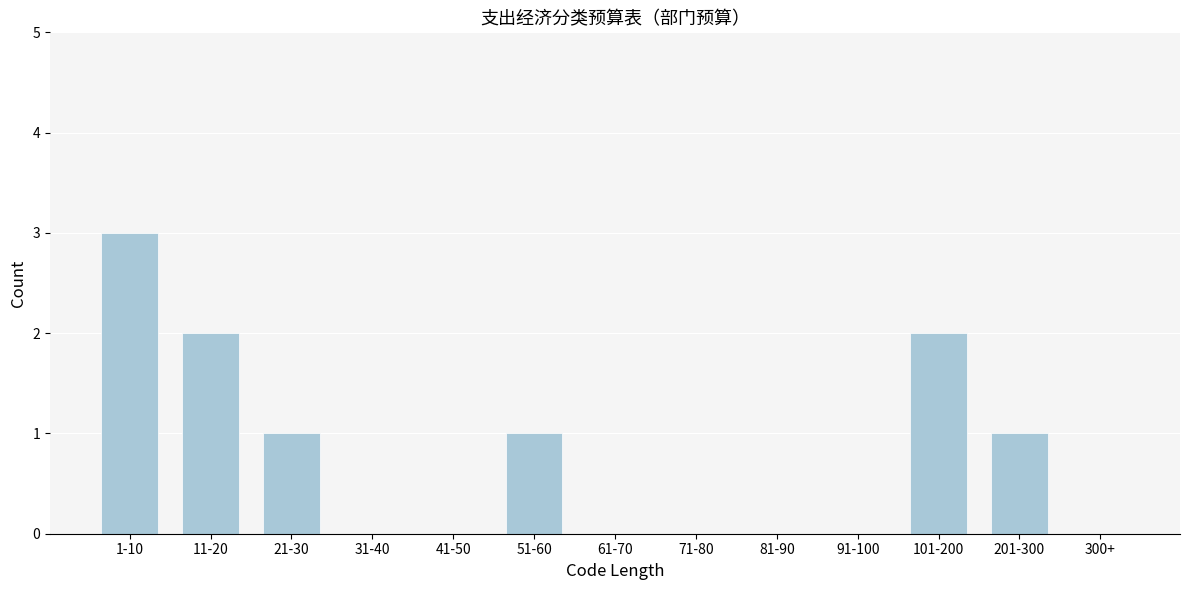

Reading right to left, transcribe all the data shown in this chart.

300+=0	201-300=1	101-200=2	91-100=0	81-90=0	71-80=0	61-70=0	51-60=1	41-50=0	31-40=0	21-30=1	11-20=2	1-10=3